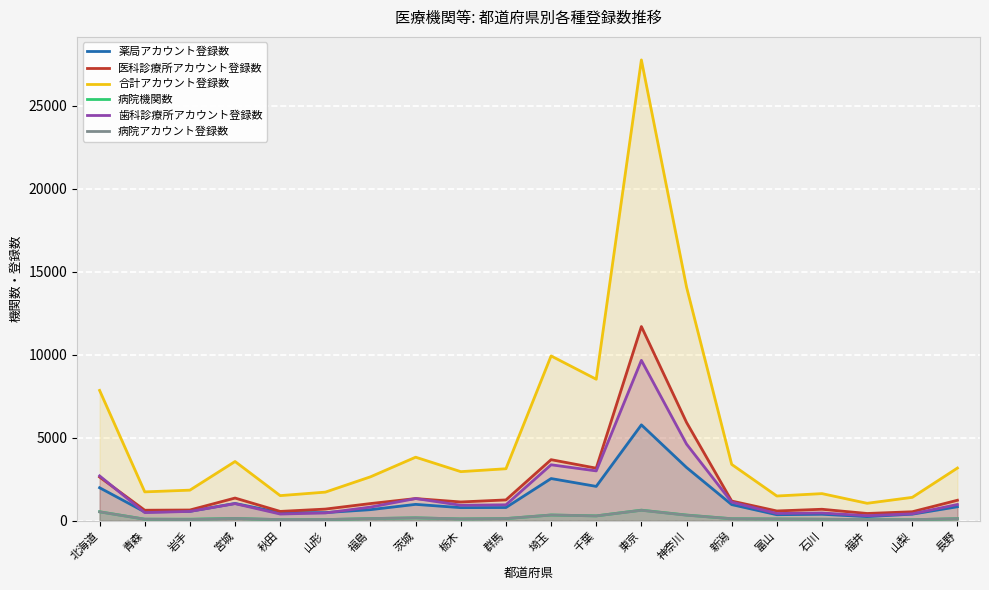

True or false: 医科診療所アカウント登録数 has more than 1 points higher than both neighbors.

True